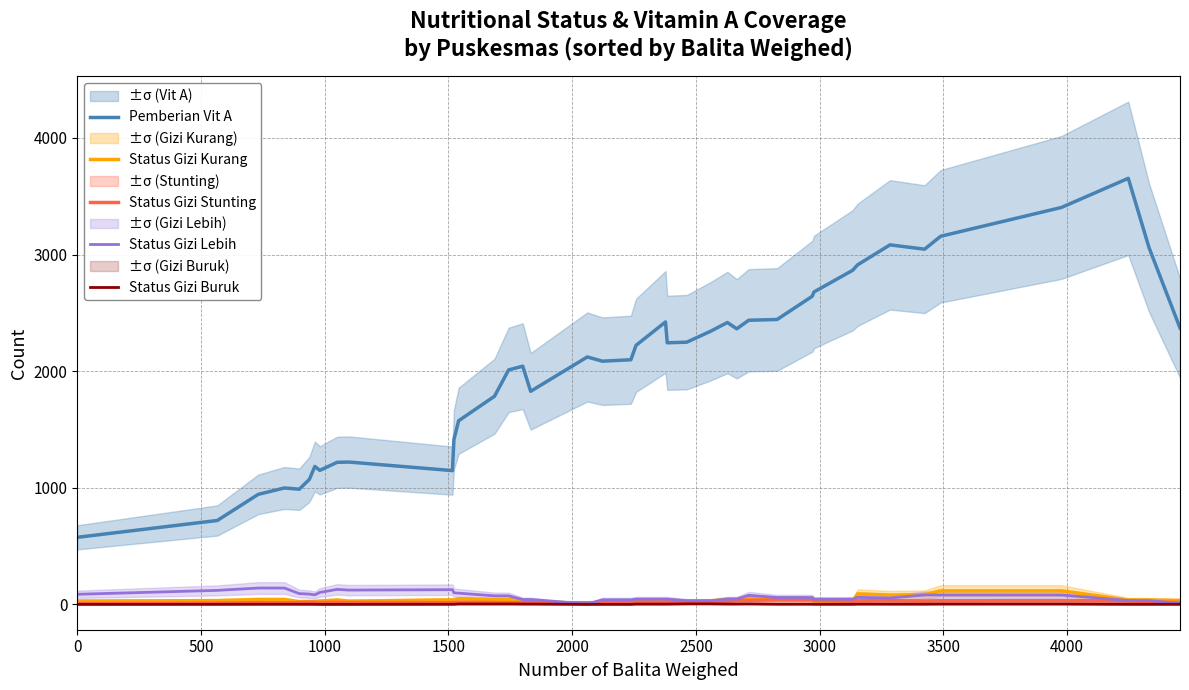

True or false: Pemberian Vit A and Status Gizi Buruk intersect in this chart.

False